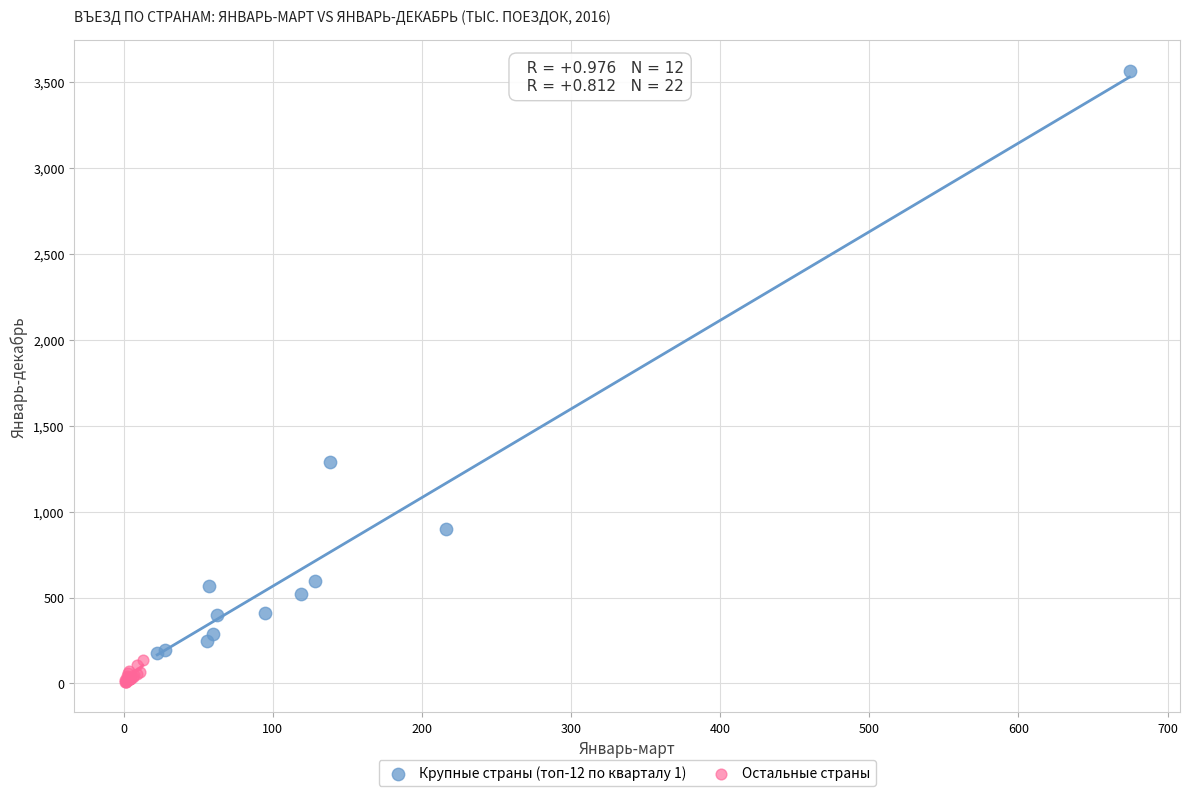

Which series contains the lowest Y value?

Остальные страны